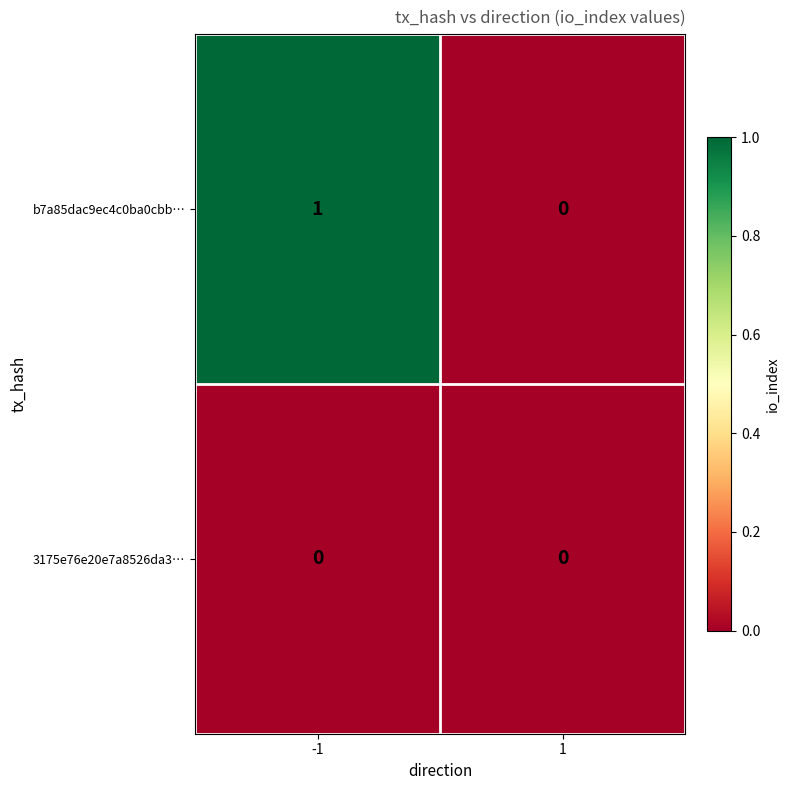

Which series has the largest range (max minus min)?

b7a85dac9ec4c0ba0cbb…